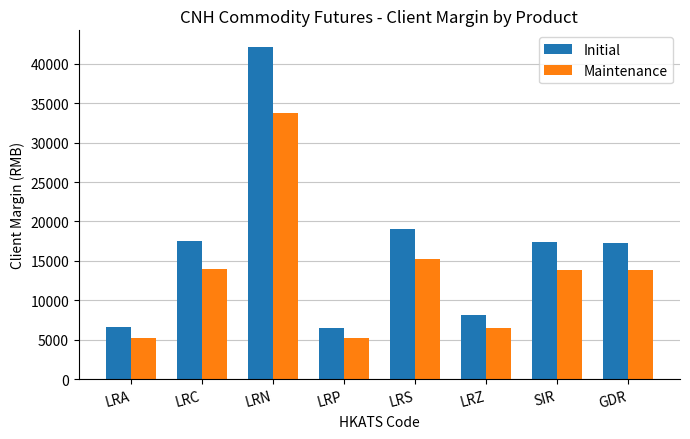

What is the label of the 1st bar from the left?

LRA